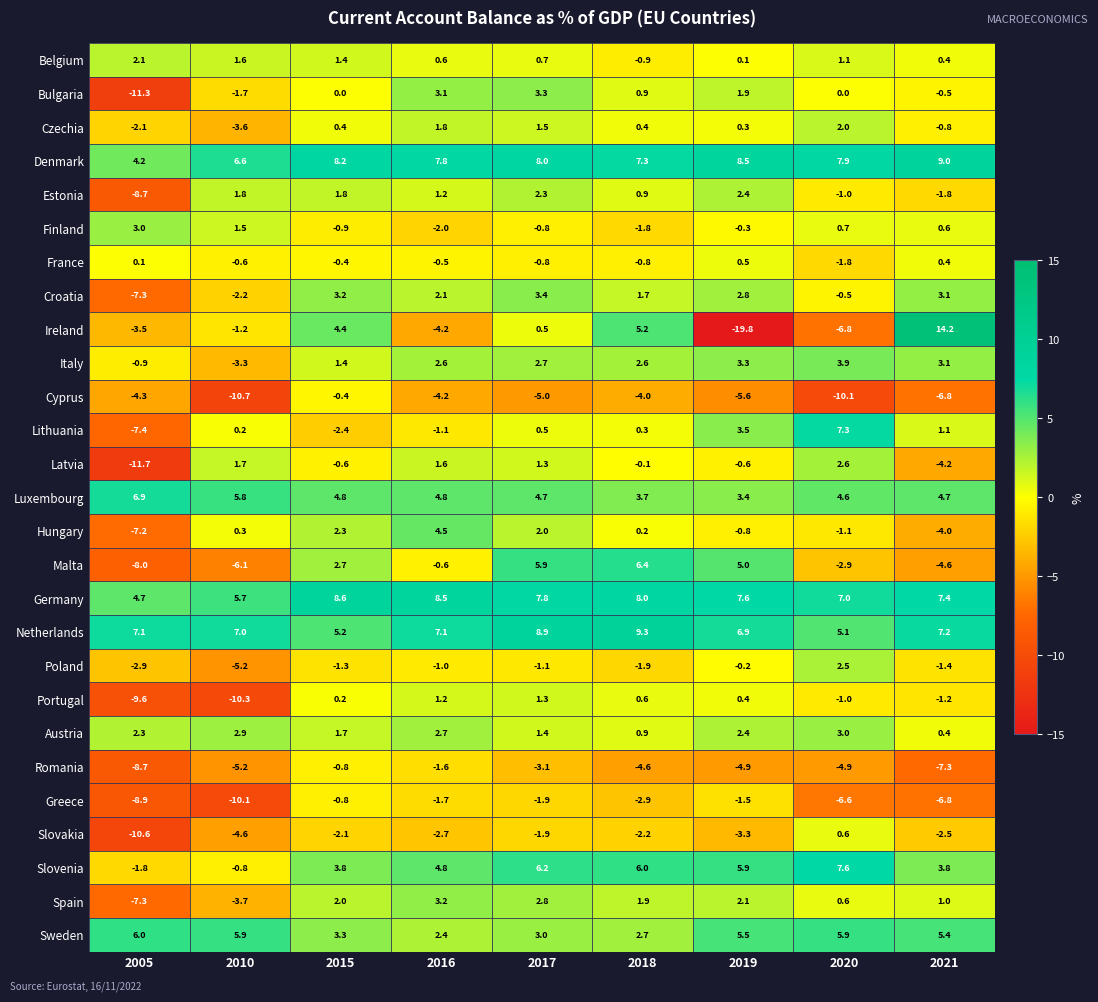

What is the sum of the Bulgaria values at 2018 and 2017?

4.2